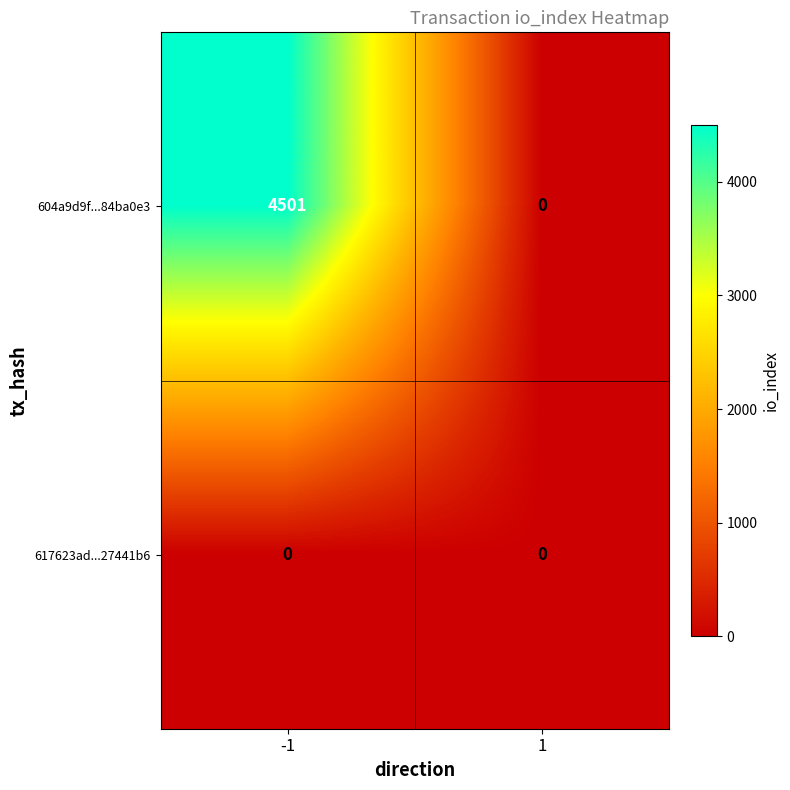

Between -1 and 1, which series saw the biggest shift?

604a9d9f...84ba0e3